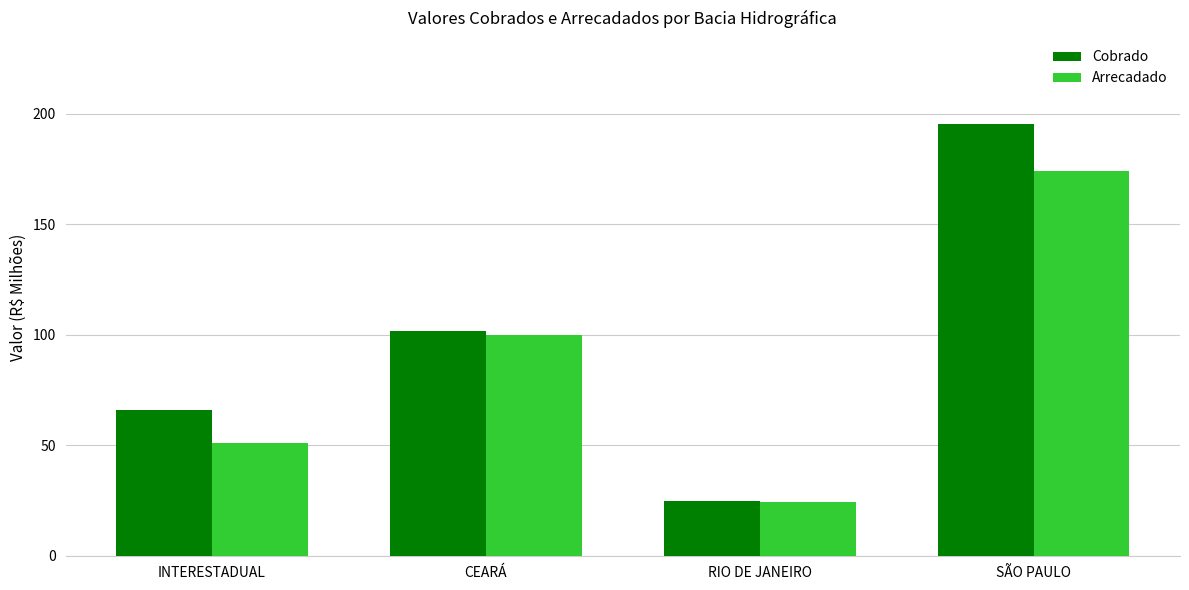

At which category is the sum across all series the highest?

SÃO PAULO